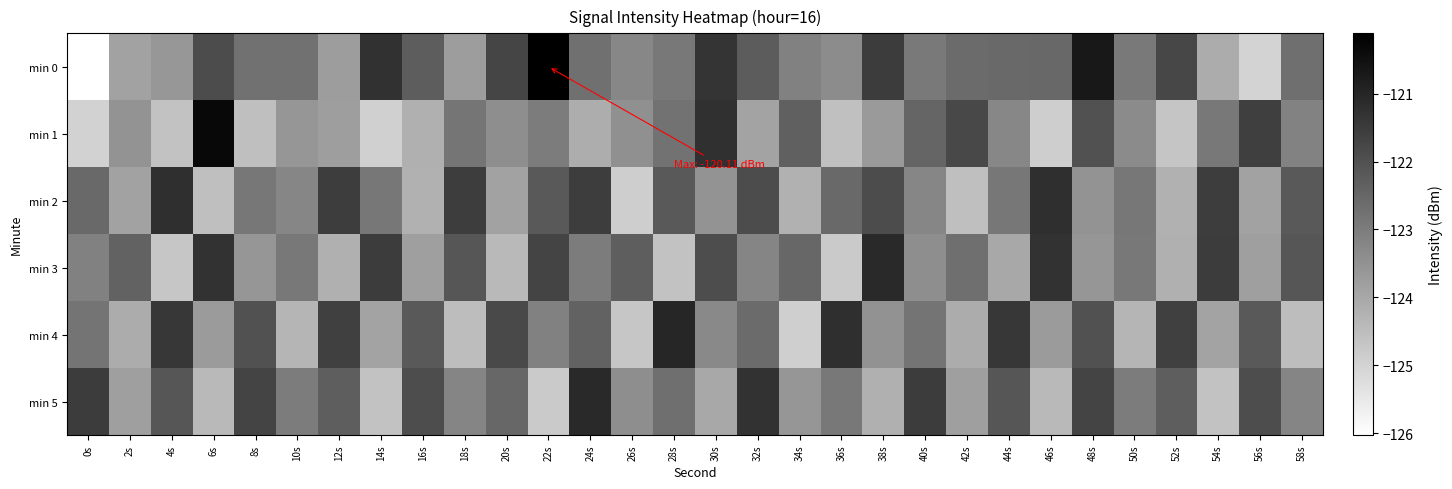

List the series in order of their peak value, highest first.

min 0, min 1, min 4, min 3, min 5, min 2